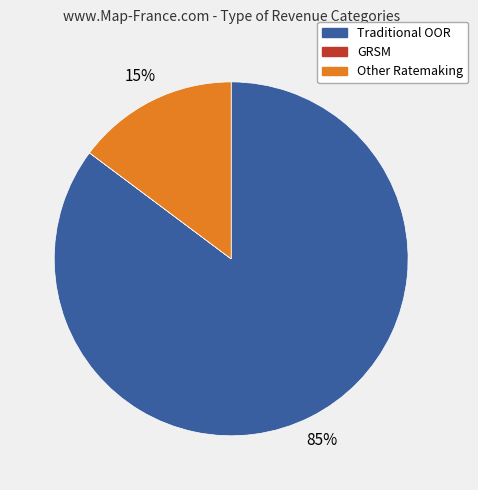

To the nearest percent, what is the difference between the Traditional OOR and Other Ratemaking slice percentages?

70%